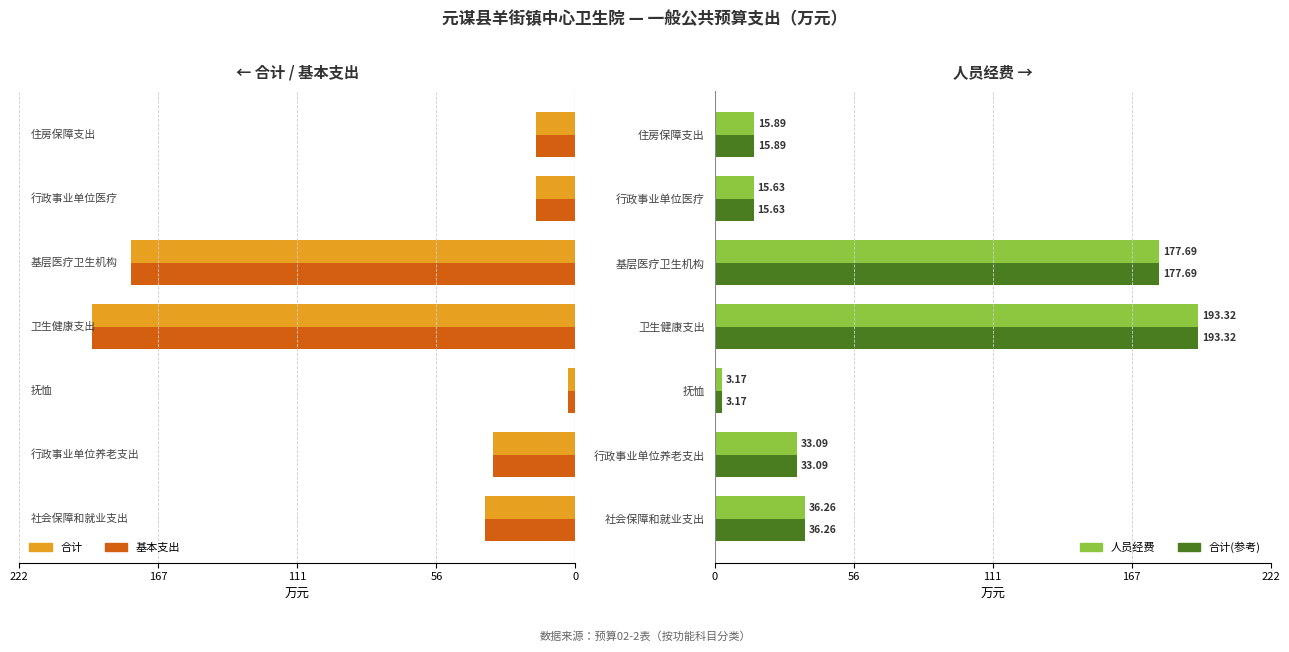

Rank the series at 6 from lowest to highest value.

合计, 基本支出, 人员经费, 合计(参考)